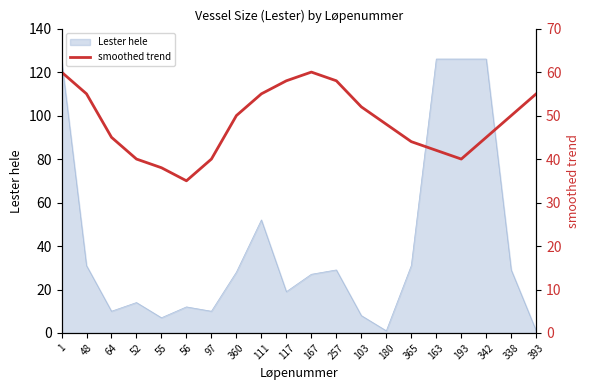

What position from the right is 52?

17